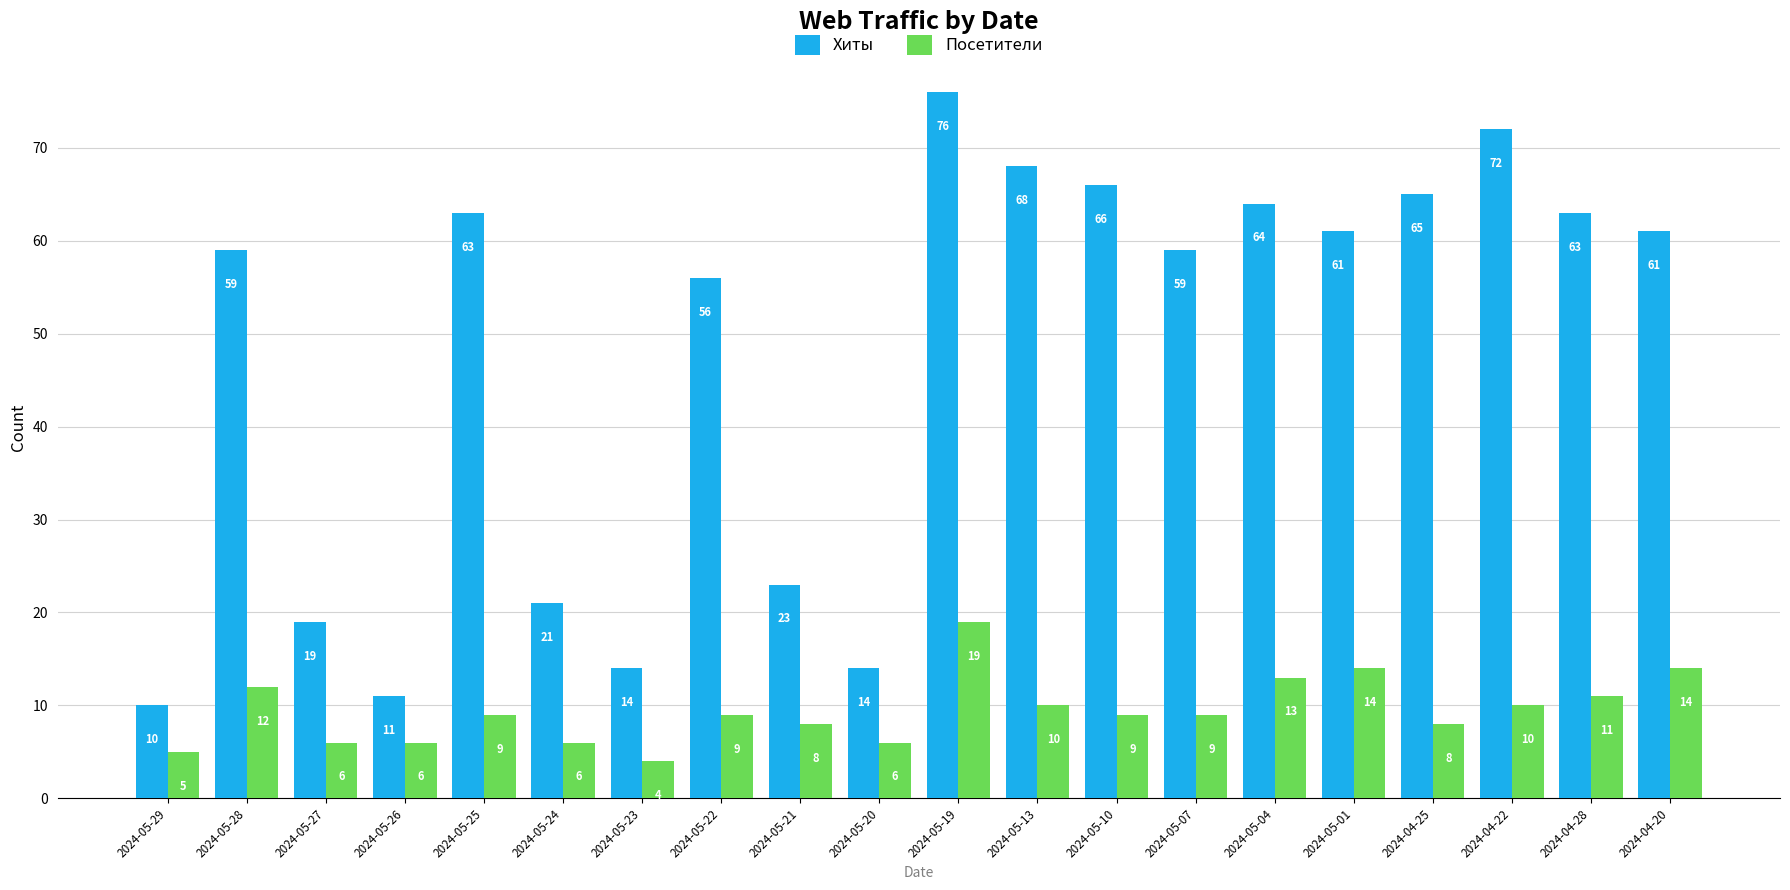

Where is Хиты nearest to the value 43?

2024-05-22